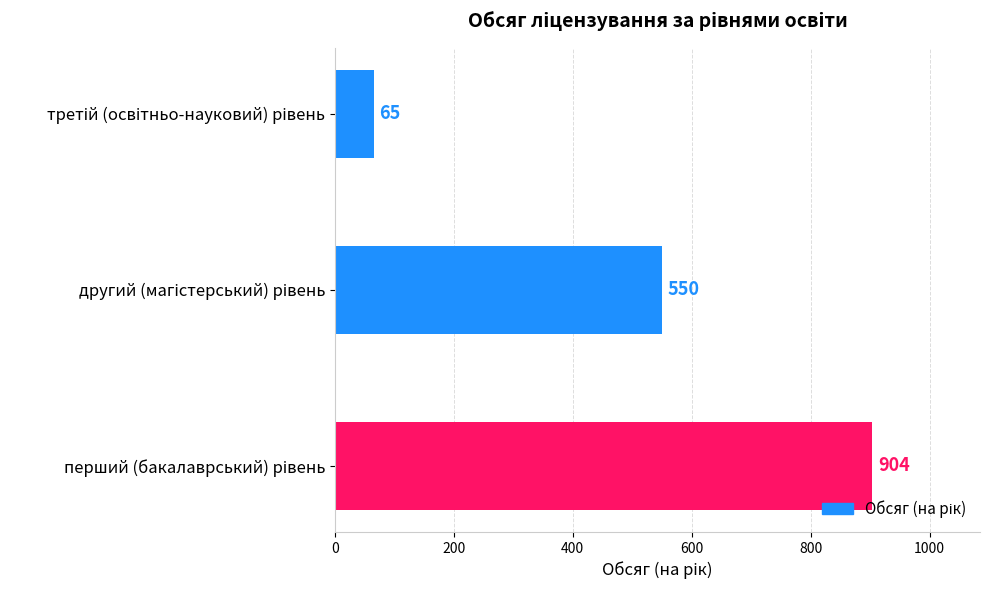

What is the difference between the maximum and second lowest values?

354